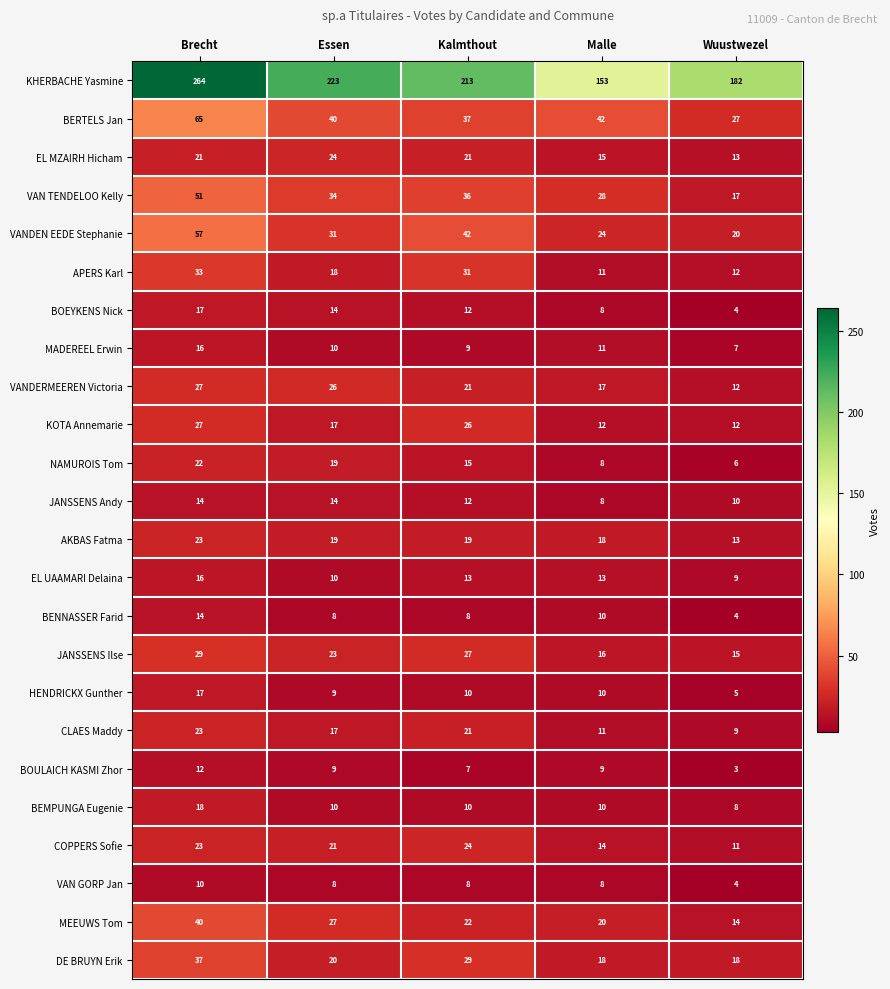

What is the spread (max minus min) of values at Kalmthout?

206